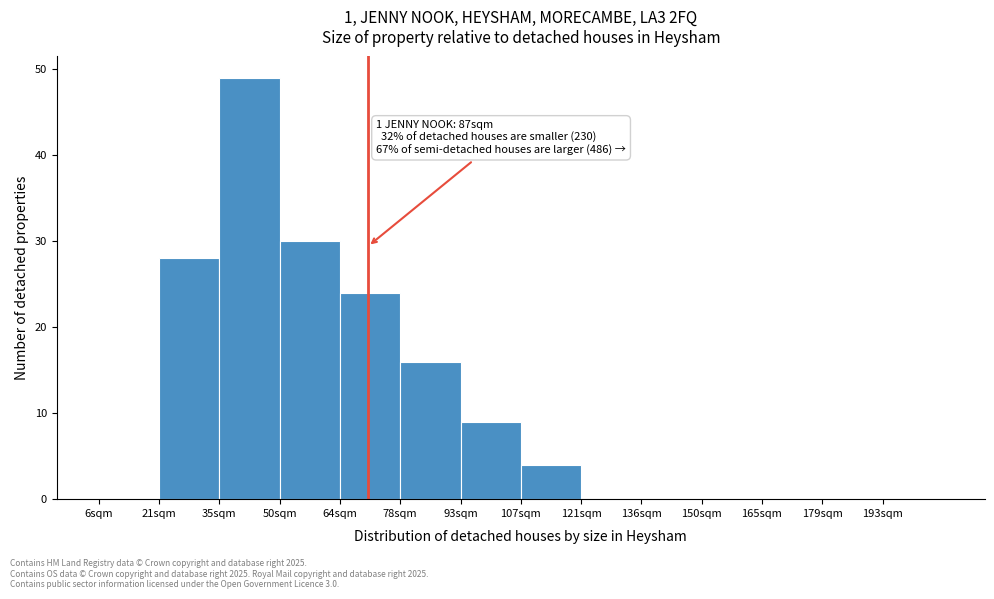

Reading left to right, what are all the values shown in this chart?

6sqm=0	21sqm=28	35sqm=49	50sqm=30	64sqm=24	78sqm=16	93sqm=9	107sqm=4	121sqm=0	136sqm=0	150sqm=0	165sqm=0	179sqm=0	193sqm=0